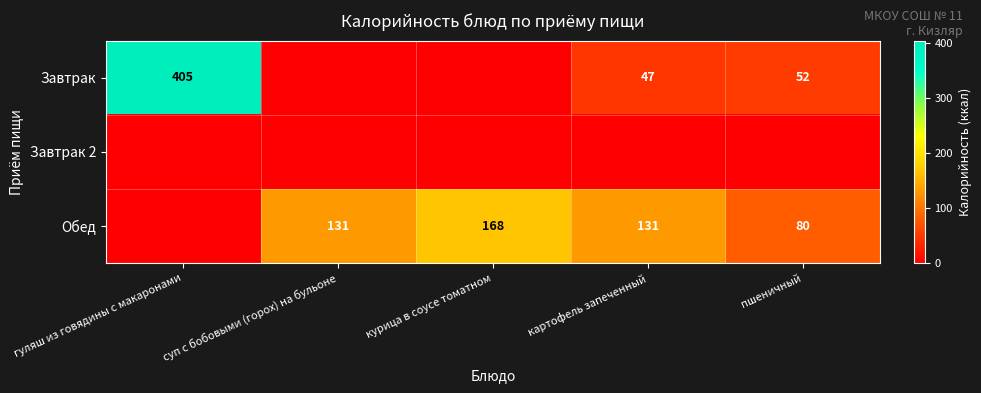

What is the spread (max minus min) of values at картофель запеченный?

131